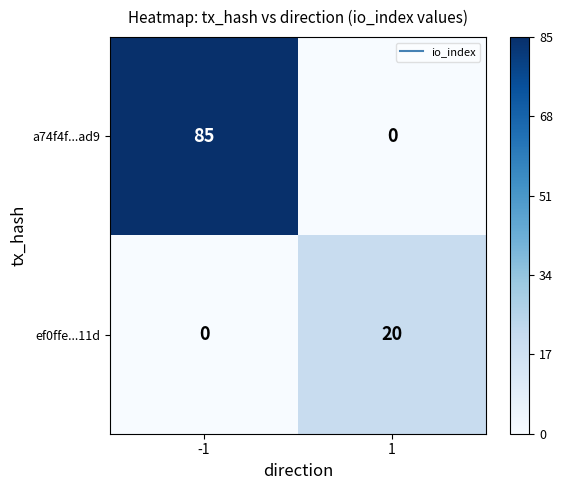

Which series has the largest range (max minus min)?

a74f4f...ad9